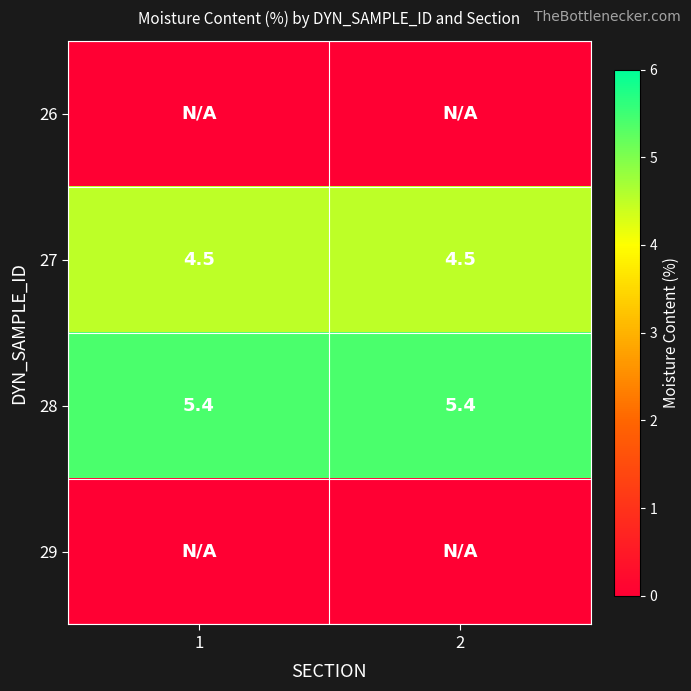

Which has a higher value, 2 or 1?

2